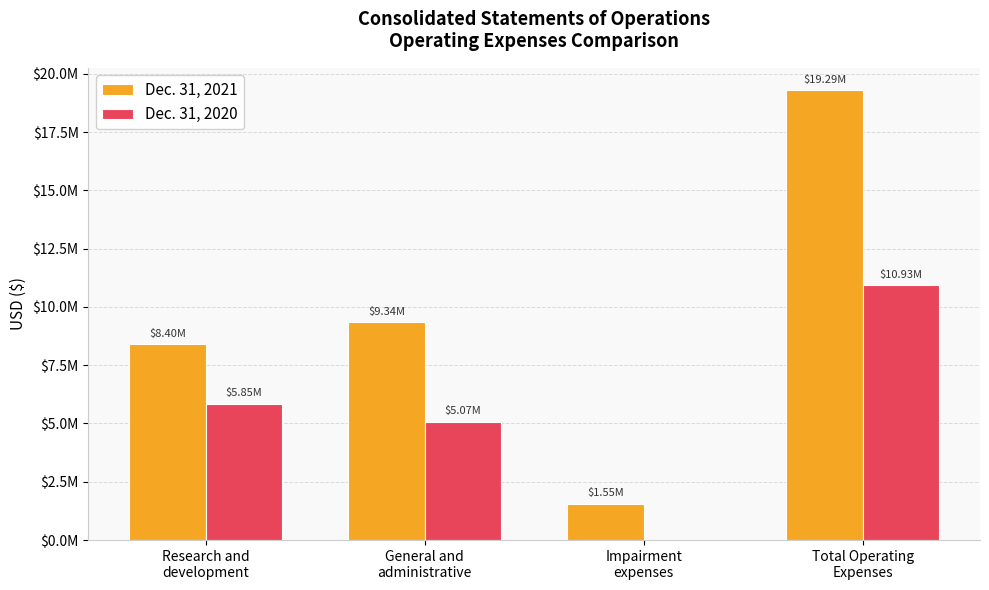

At General and
administrative, list the series in order from largest to smallest.

Dec. 31, 2021, Dec. 31, 2020